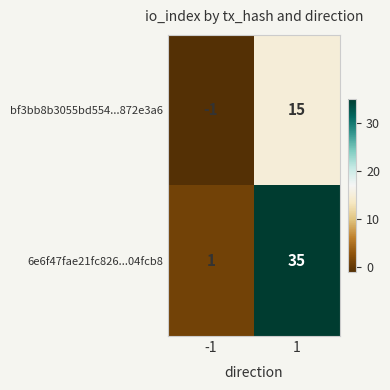

Reading left to right, what are all the values shown in this chart?

bf3bb8b3055bd554...872e3a6: -1	15
6e6f47fae21fc826...04fcb8: 1	35